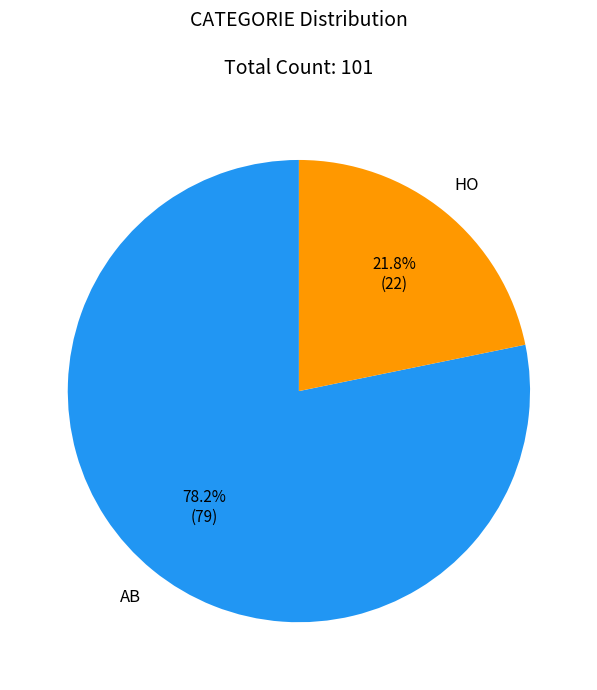

Count the number of slices in the pie.

2